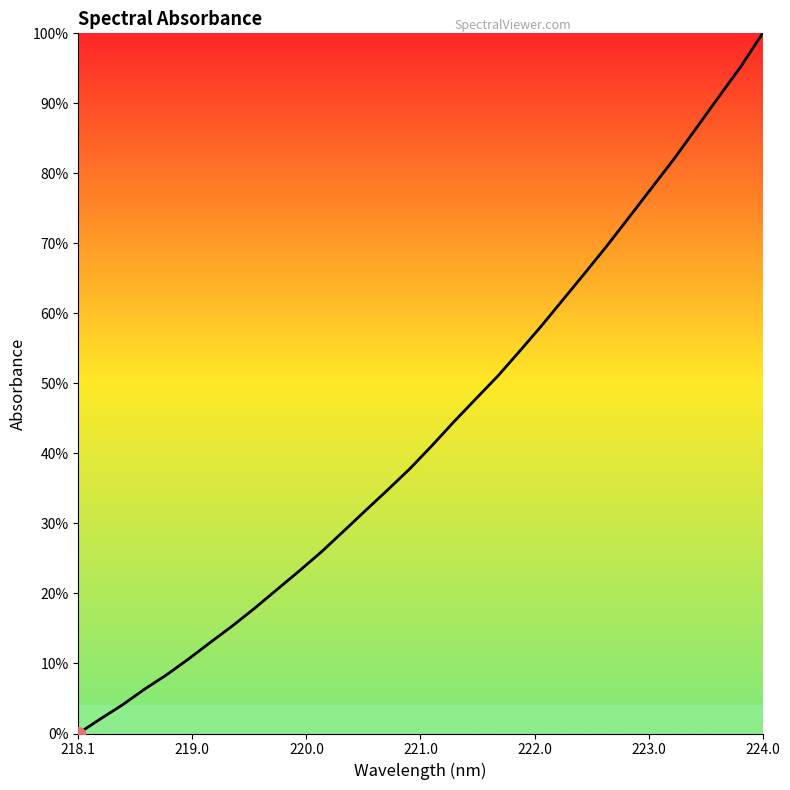

Is this an area chart (filled region under the line)?

Yes